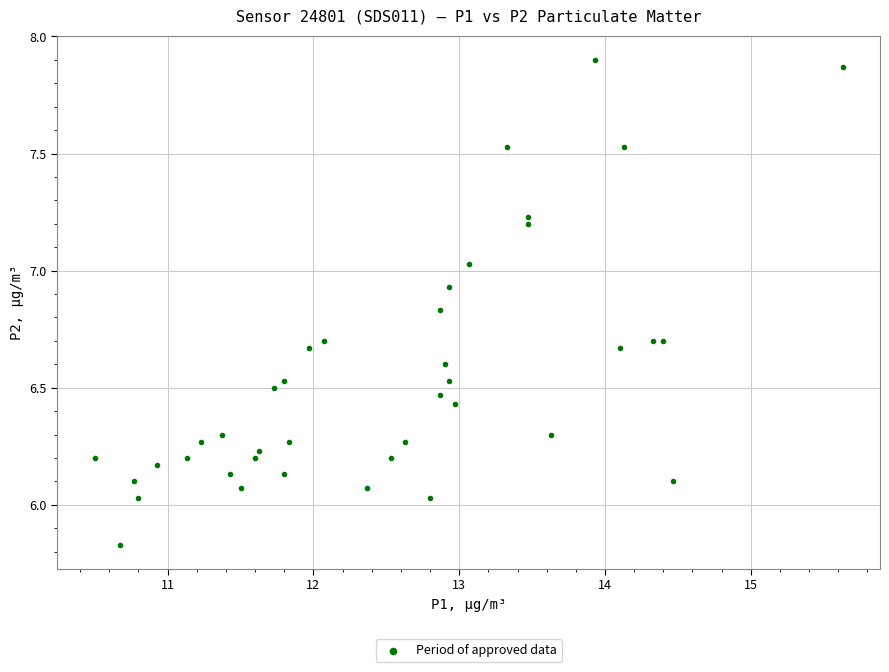

What is the range of X values (max minus min)?

5.1